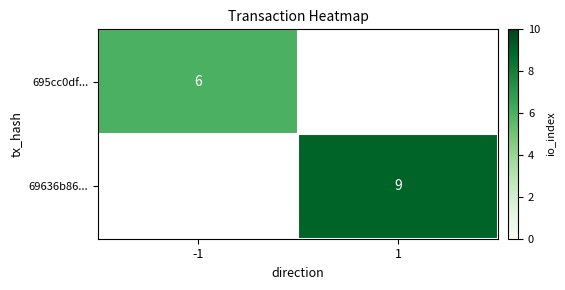

Is the value of 69636b86... at 1 greater than the value of 695cc0df... at -1?

Yes